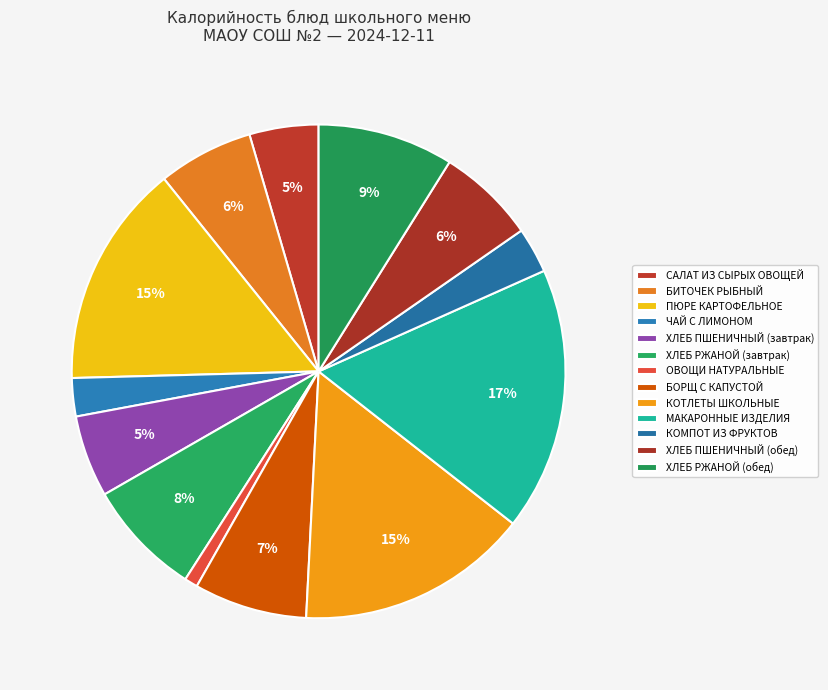

Which has a higher value, КОТЛЕТЫ ШКОЛЬНЫЕ or ОВОЩИ НАТУРАЛЬНЫЕ?

КОТЛЕТЫ ШКОЛЬНЫЕ